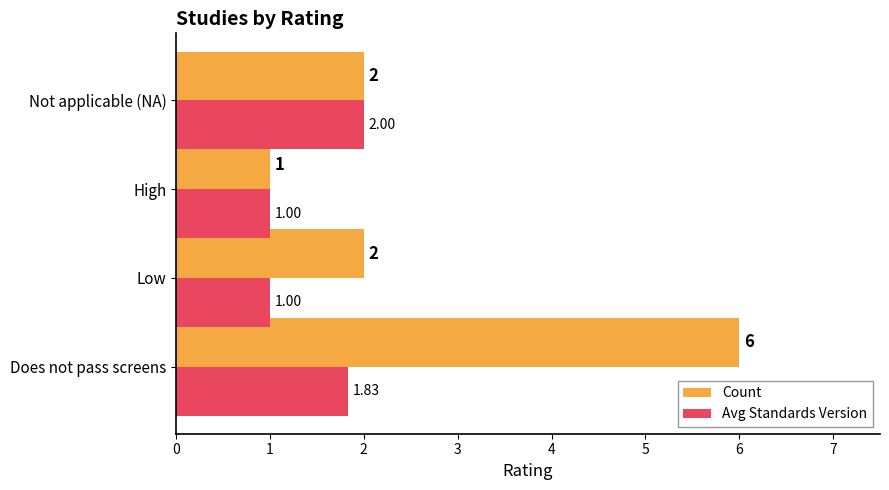

What is the highest value of the Count series?

6.0